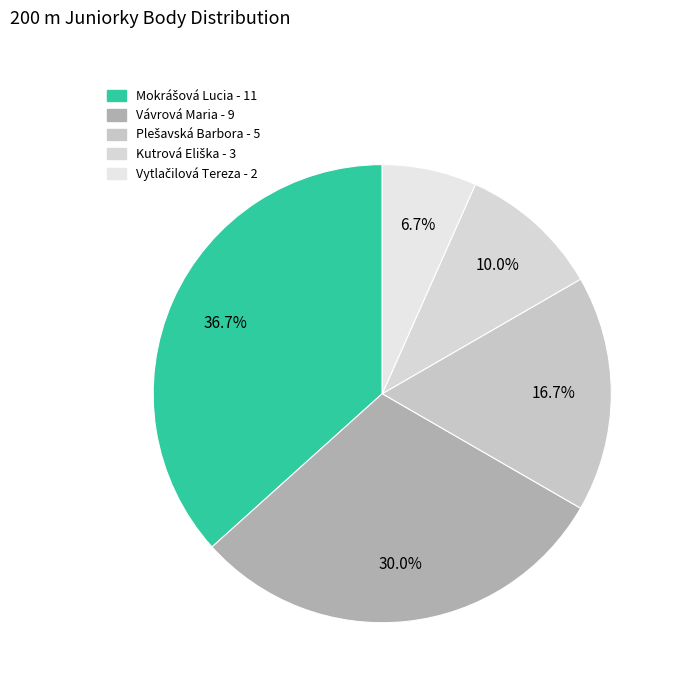

Which category has the biggest portion of the pie?

Mokrášová Lucia